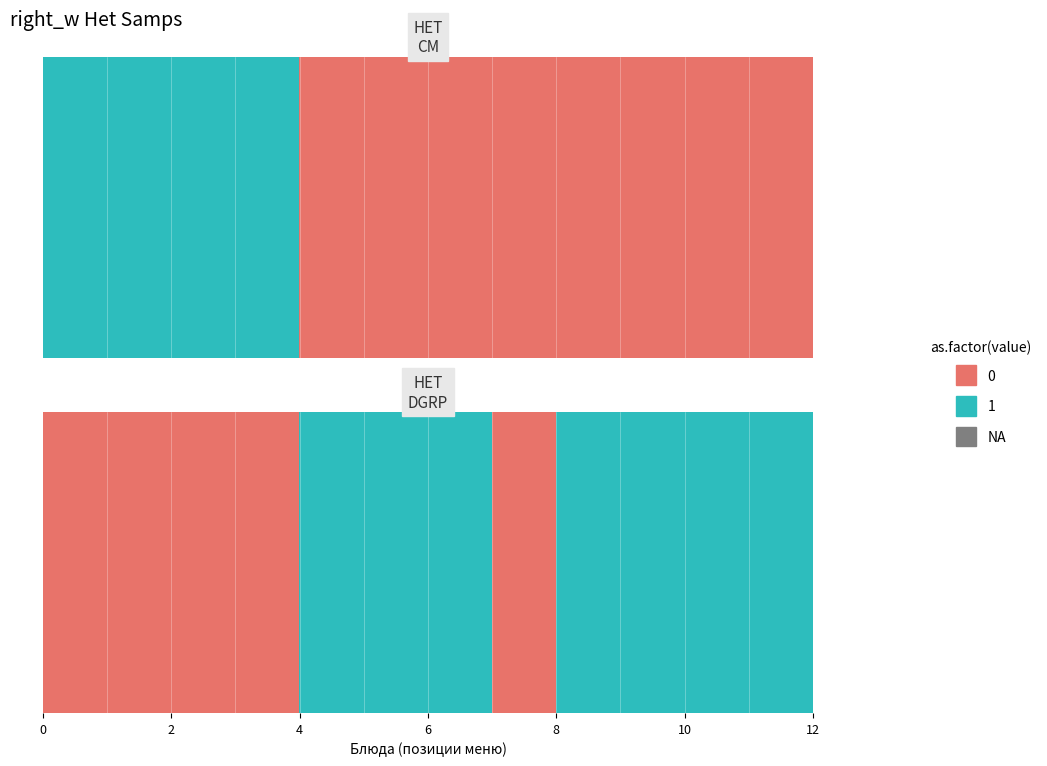

What is the difference between the second highest and second lowest values?

1